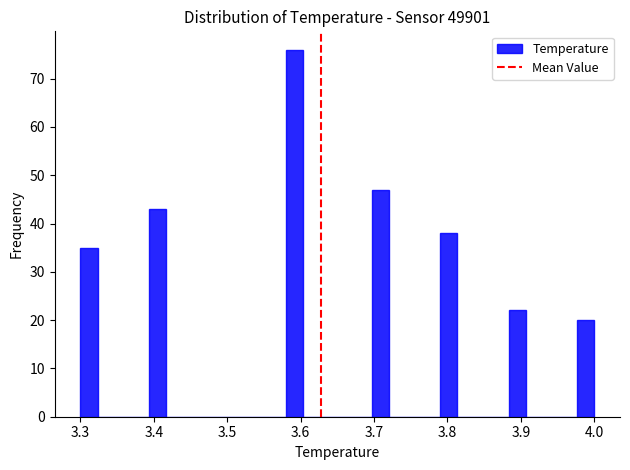

Read against the x-axis, roughly where is the centre of the tallest bar?

3.59